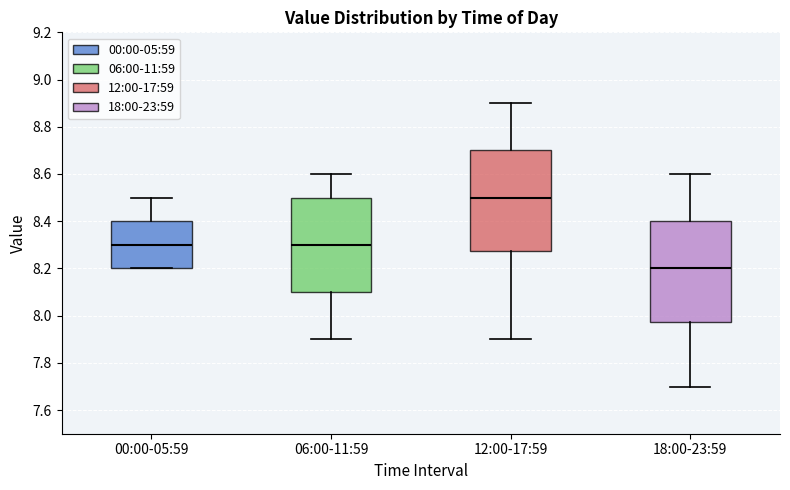

Reading left to right, transcribe this box plot: for each box, give where its median line is, the range the box spans, and where its two whiskers end, as read against the y-axis. The values are not printed on the chart, so give them approximately, as read against the axis.

00:00-05:59: median 8.30, box 8.20 to 8.40, whiskers 8.20 to 8.50
06:00-11:59: median 8.30, box 8.10 to 8.50, whiskers 7.90 to 8.60
12:00-17:59: median 8.50, box 8.28 to 8.70, whiskers 7.90 to 8.90
18:00-23:59: median 8.20, box 7.98 to 8.40, whiskers 7.70 to 8.60